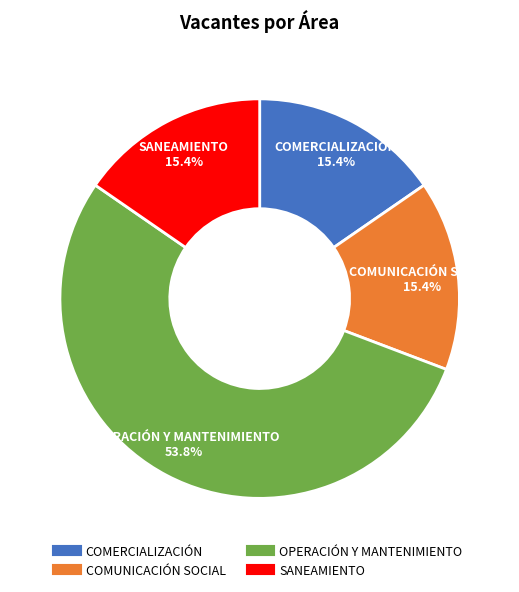

To the nearest percent, what is the difference between the largest and smallest slice percentages?

38%